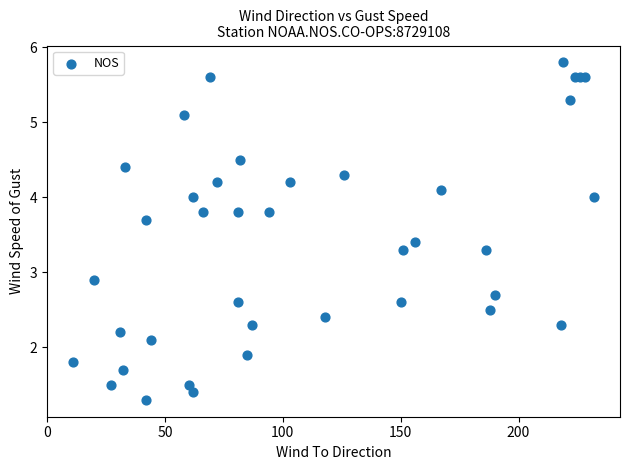

What Y value in the scatter plot is closest to 3?

2.9